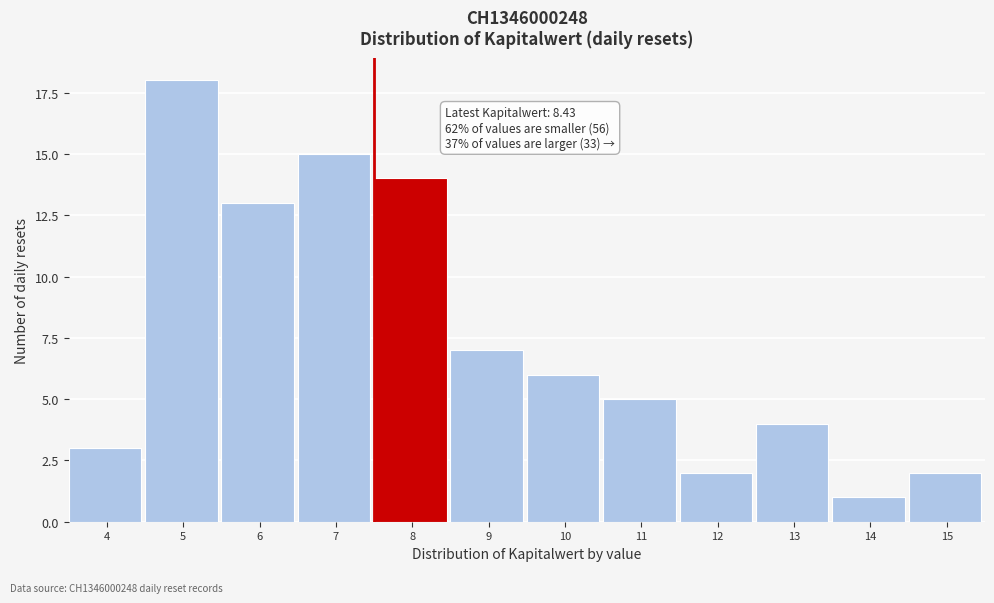

Reading left to right, extract all data points from this chart.

4=3	5=18	6=13	7=15	8=14	9=7	10=6	11=5	12=2	13=4	14=1	15=2